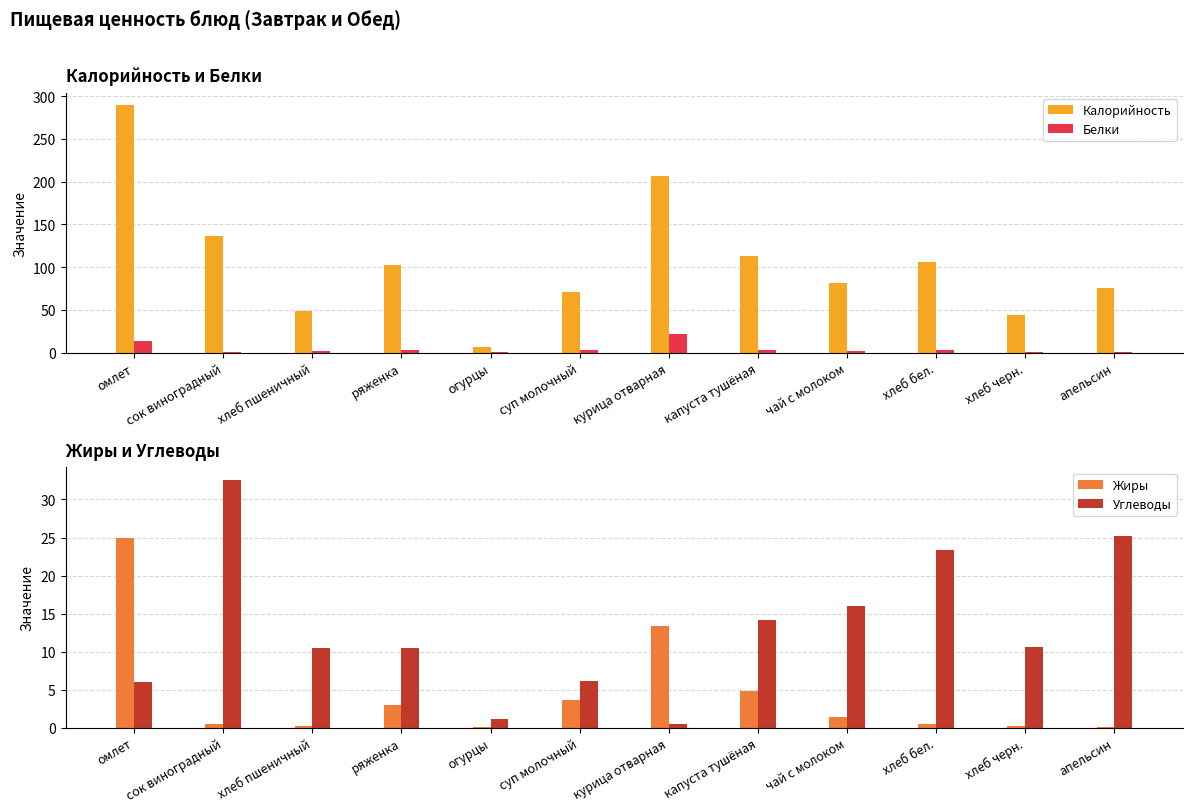

What are all the series names shown in the legend?

Калорийность, Белки, Жиры, Углеводы